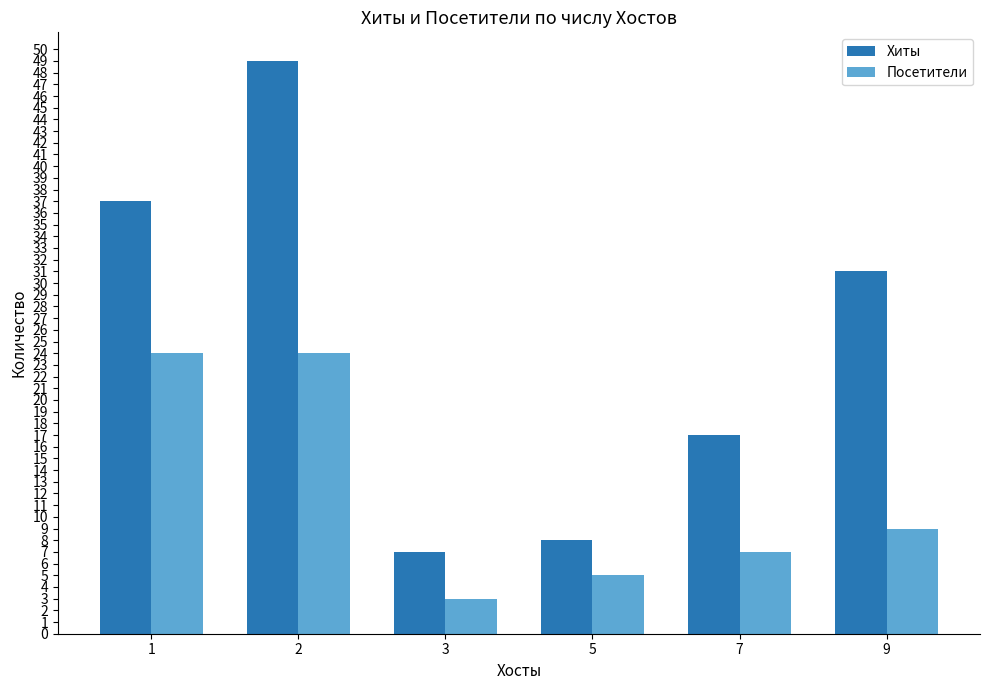

Where does the Хиты series first go above 31?

1